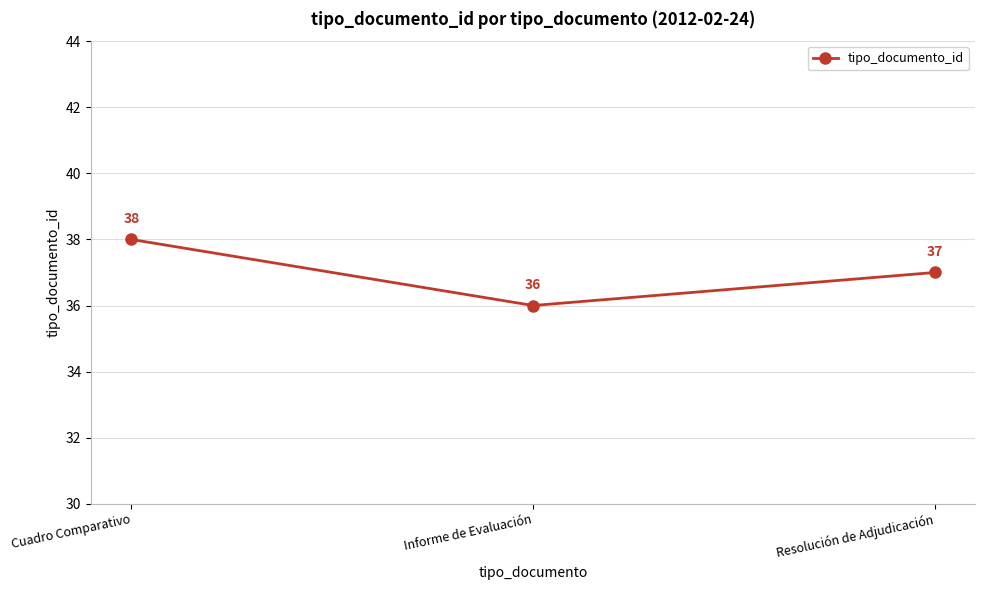

Rank the categories by value from highest to lowest.

Cuadro Comparativo, Resolución de Adjudicación, Informe de Evaluación